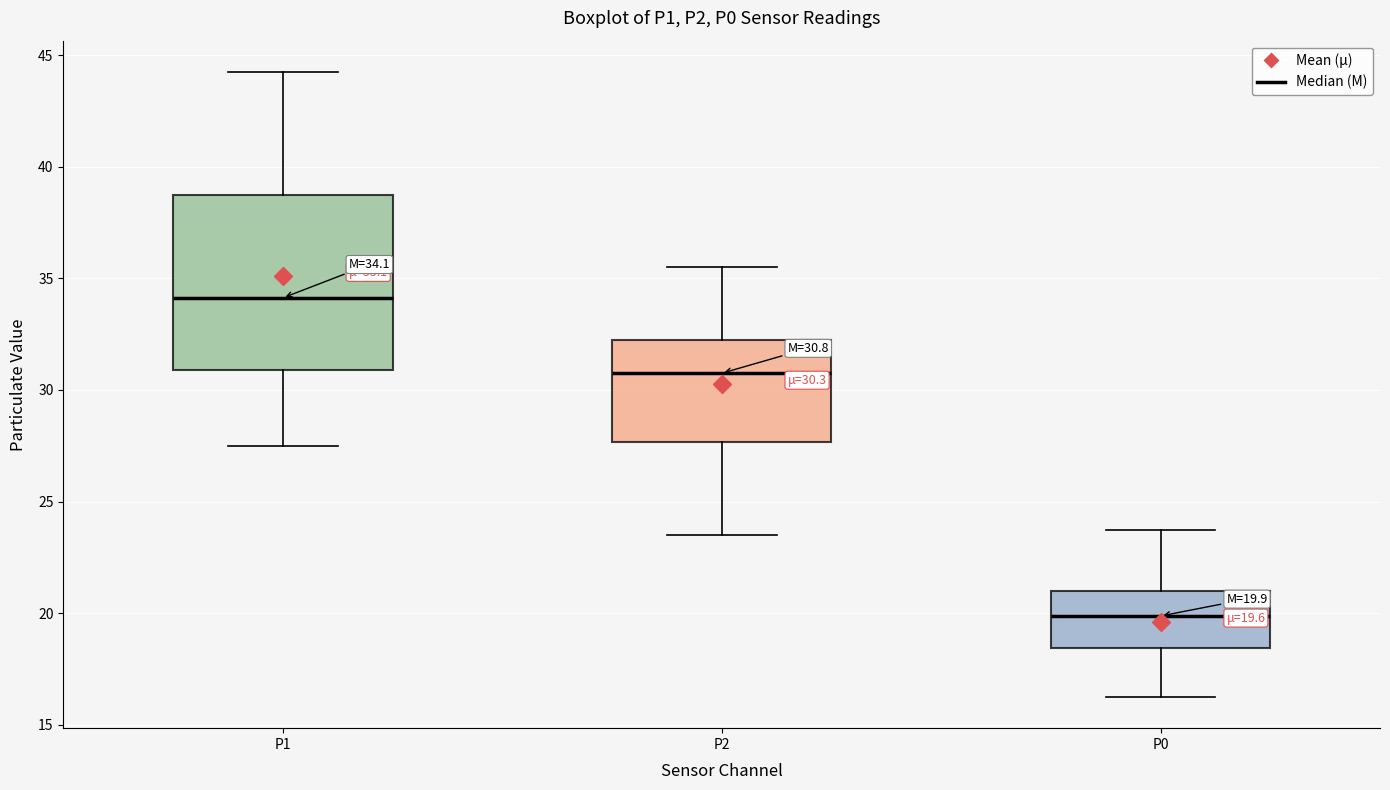

Which box's median line is the lowest?

P0